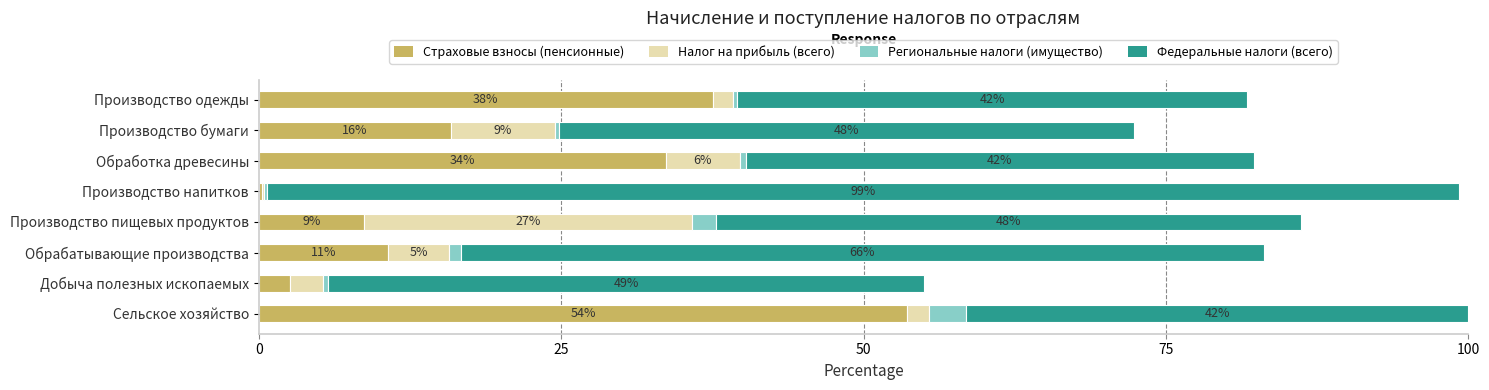

What are all the series names shown in the legend?

Страховые взносы (пенсионные), Налог на прибыль (всего), Региональные налоги (имущество), Федеральные налоги (всего)